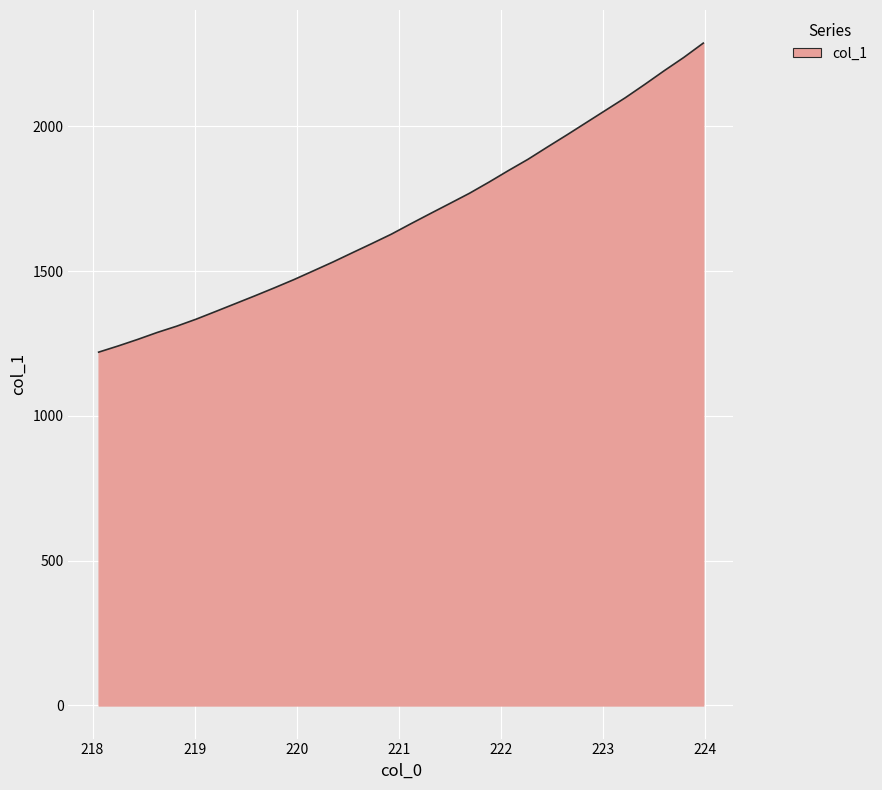

What is the maximum value shown in the chart?

2287.3